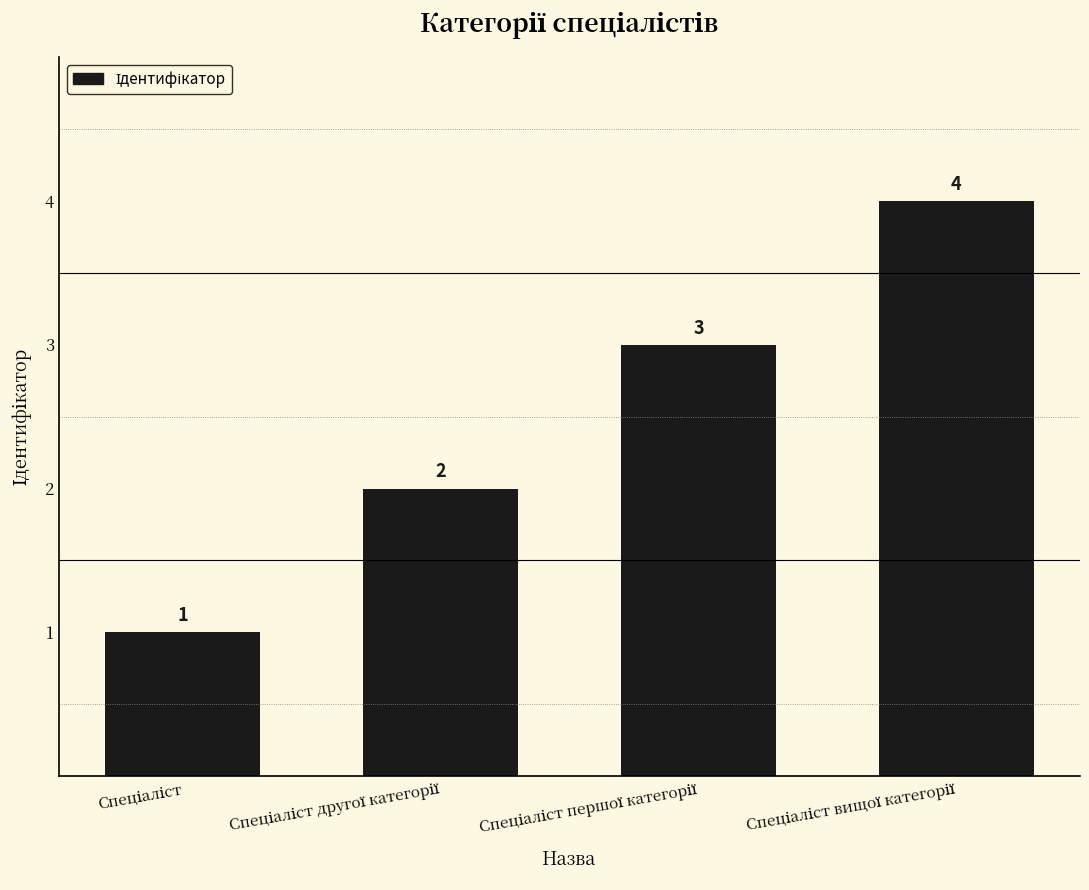

Are the bars horizontal?

No